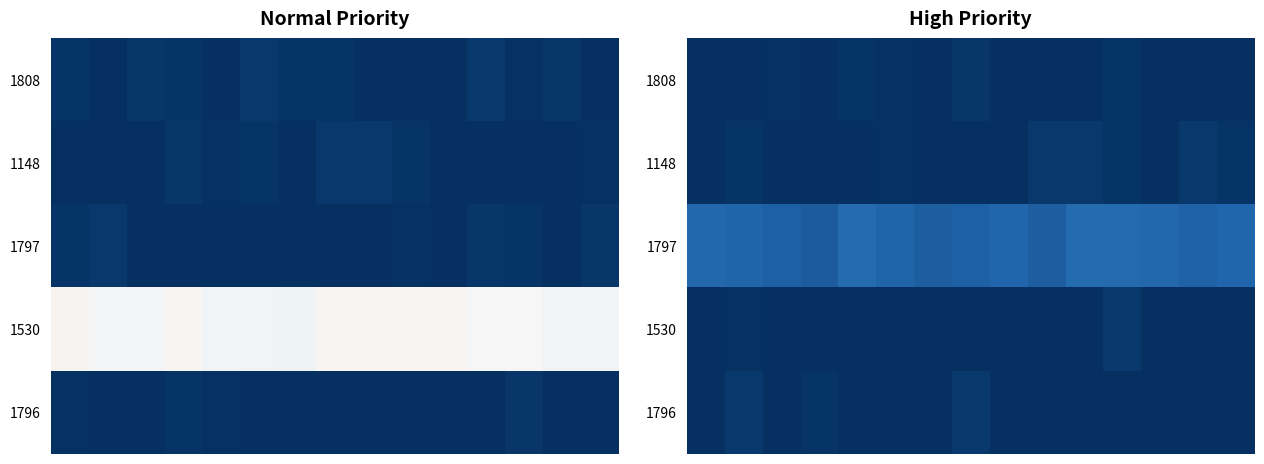

What is the total value across all series at 12?

11.3